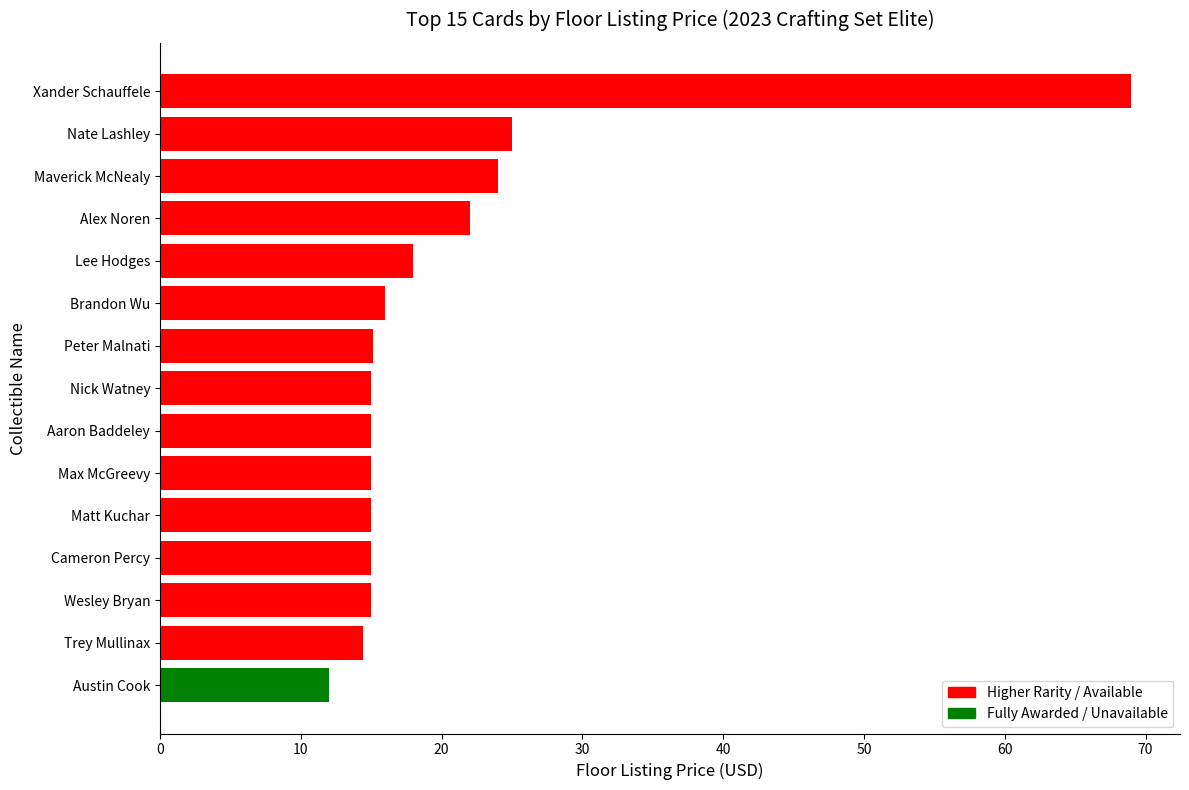

What is the difference between the maximum and minimum values?

57.0